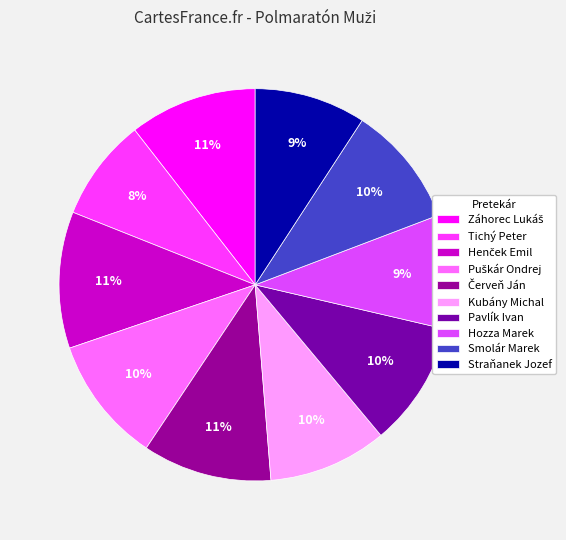

True or false: Záhorec Lukáš accounts for 1% of the total.

False